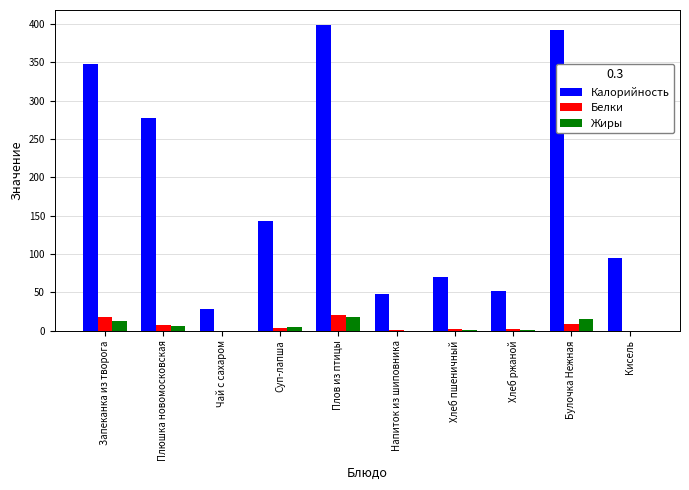

What is the sum of all Калорийность values?

1851.6